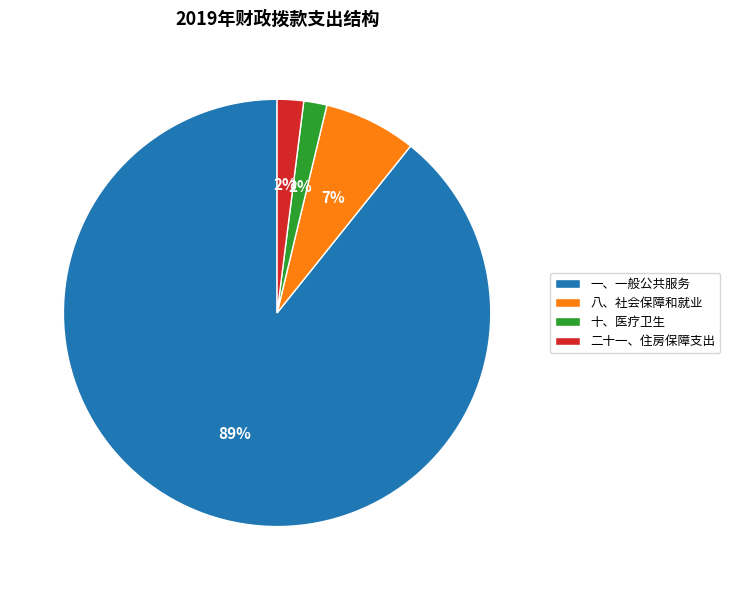

Which has a higher value, 一、一般公共服务 or 二十一、住房保障支出?

一、一般公共服务